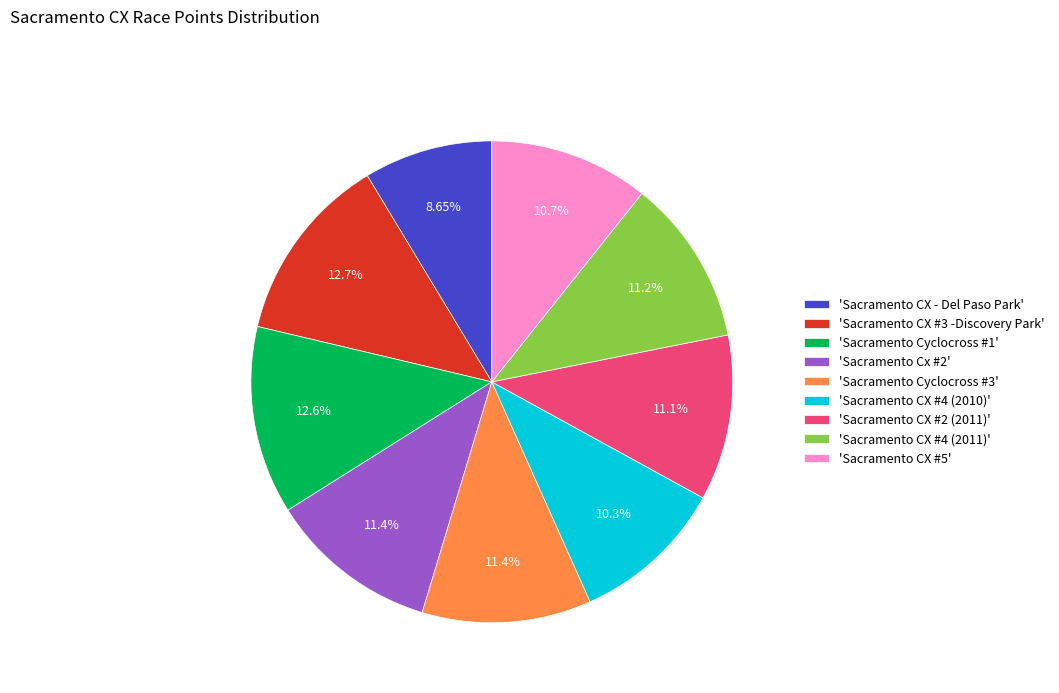

Is the sum of 'Sacramento CX - Del Paso Park' and 'Sacramento CX #4 (2011)' greater than half?

No